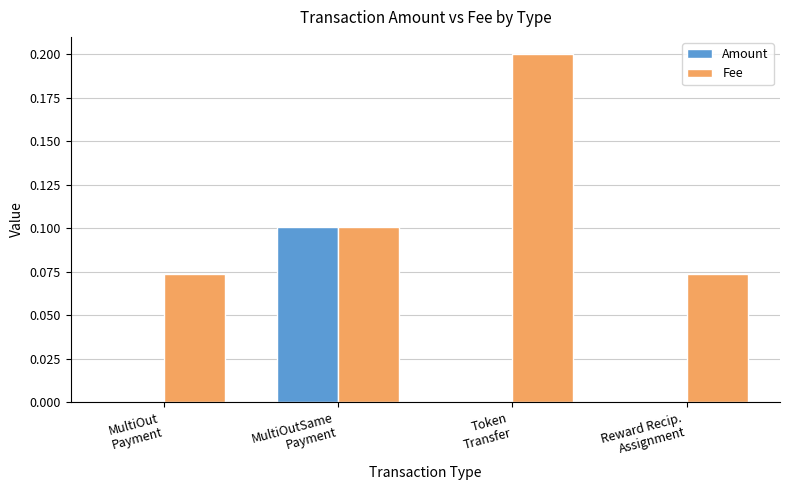

Which series has the largest total across all categories?

Fee